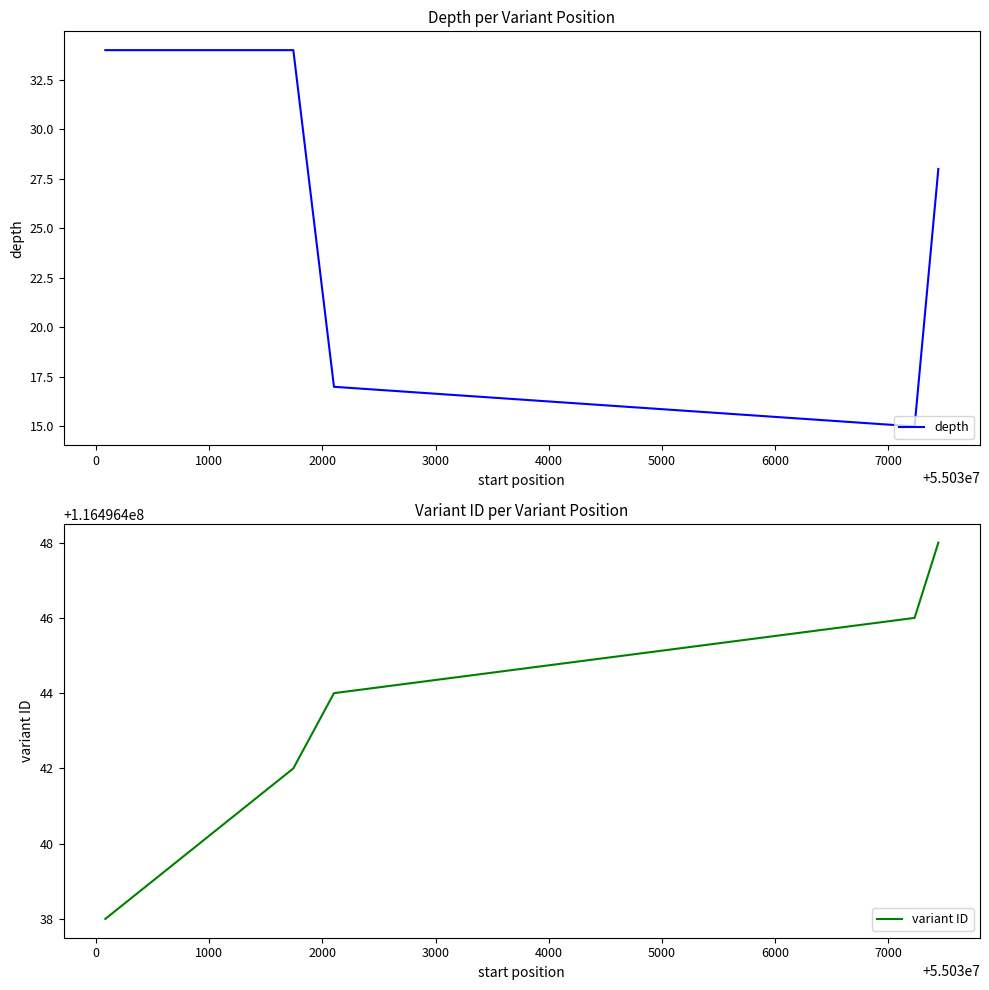

True or false: depth and variant ID cross at least once.

False